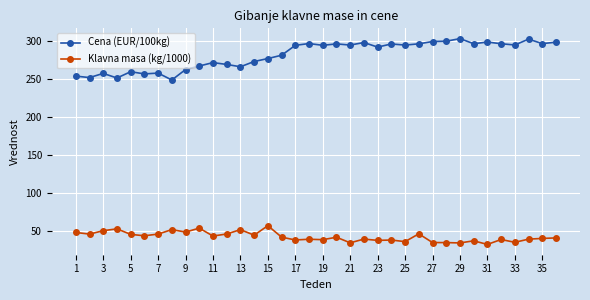

What is the difference between the maximum and second lowest values in the Klavna masa (kg/1000) series?

22.7